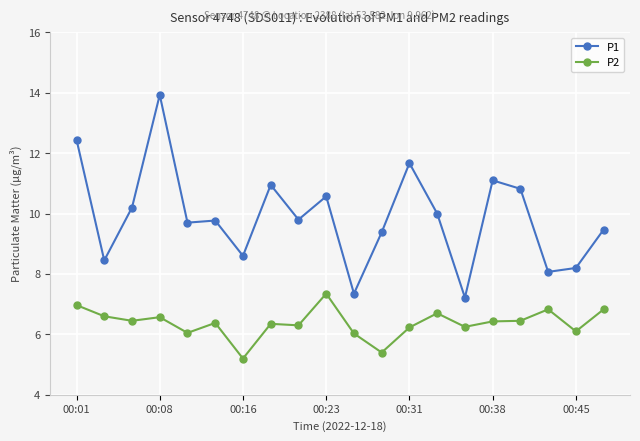

True or false: P1 has more than 2 interior local peaks.

True